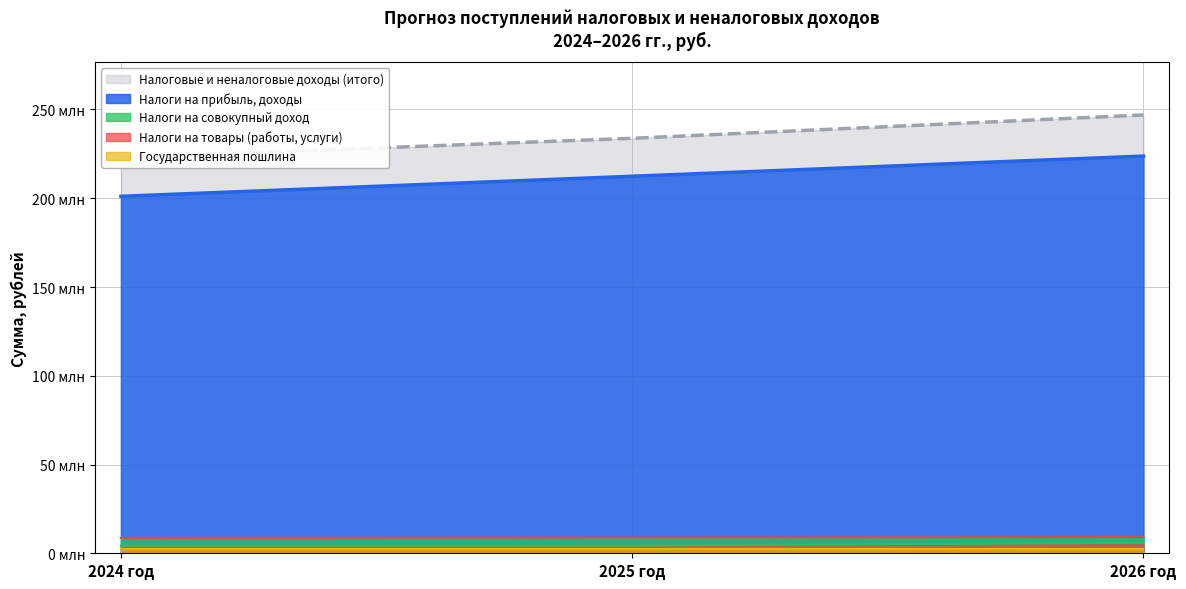

True or false: Налоги на совокупный доход has a value of 8887000 at 2025 год.

True